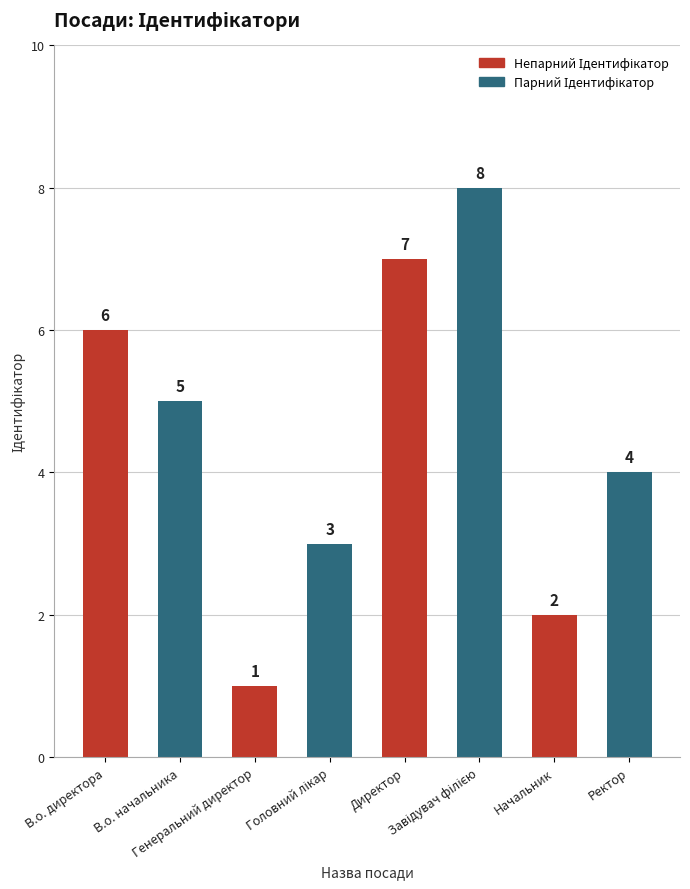

How many data points are less than 5?

4